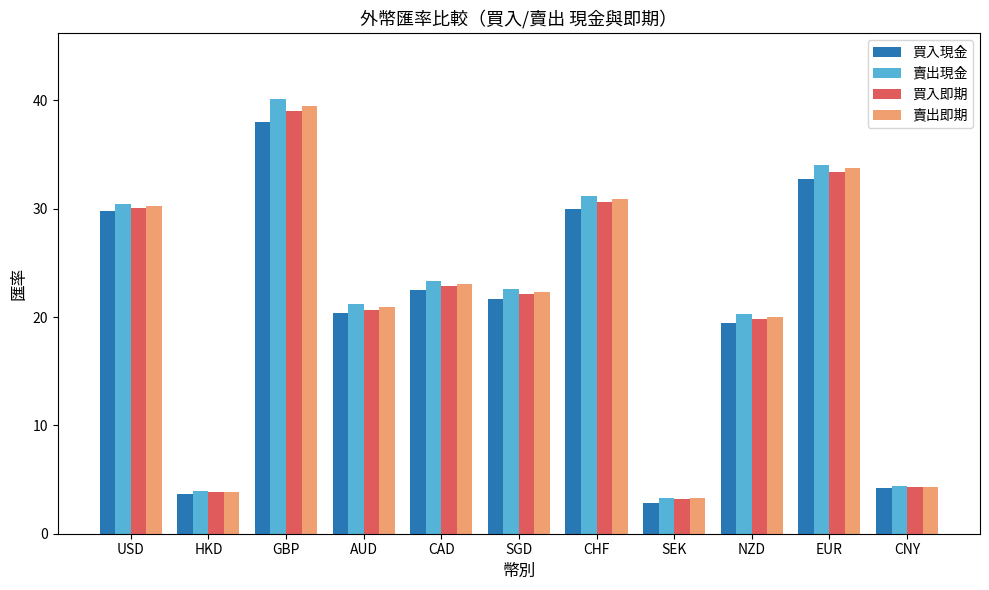

How many values in the 買入現金 series are below 21?

5